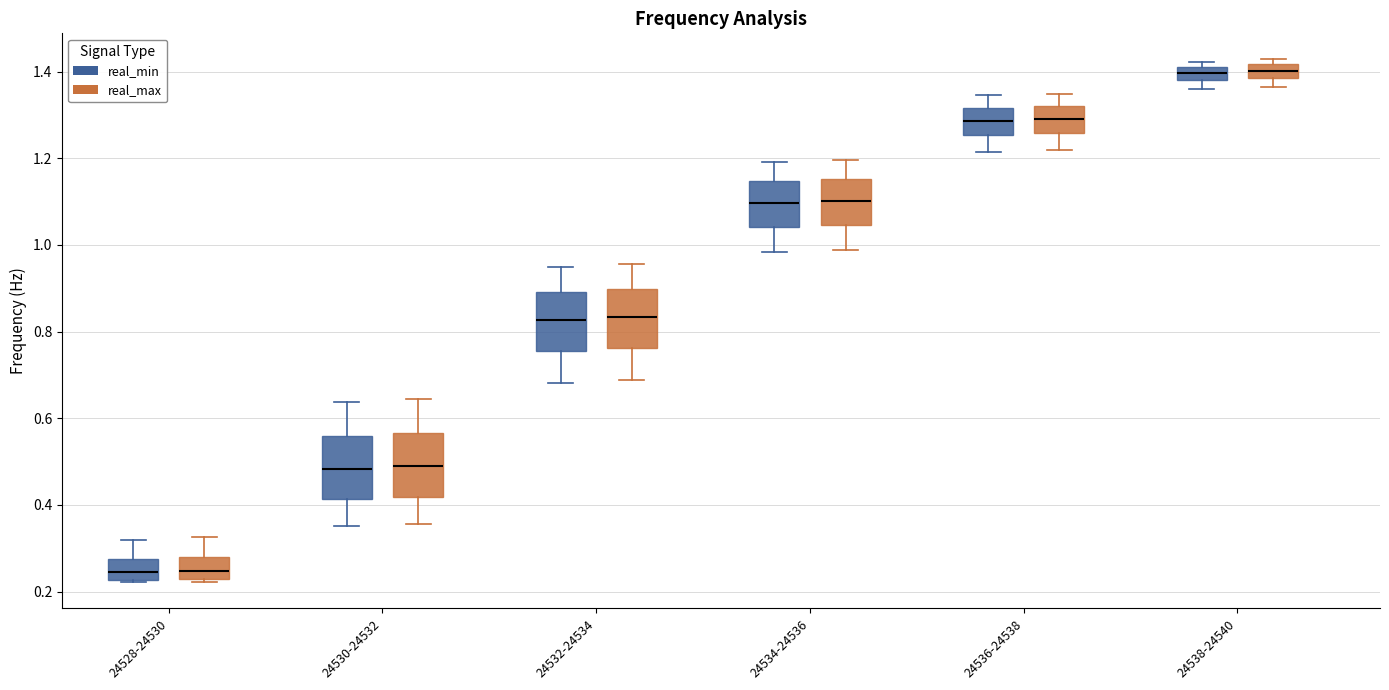

Reading left to right, read every box against the y-axis: the position of its median line, the range the box covers, and the ends of its whiskers. The values are not printed on the chart, so give them approximately, as read against the axis.

24528-24530 (real_min): median 0.24, box 0.22 to 0.28, whiskers 0.22 to 0.32
24528-24530 (real_max): median 0.24, box 0.22 to 0.28, whiskers 0.22 (just below the box's lower edge) to 0.32
24530-24532 (real_min): median 0.48, box 0.42 to 0.56, whiskers 0.36 to 0.64
24530-24532 (real_max): median 0.48, box 0.42 to 0.56, whiskers 0.36 to 0.64
24532-24534 (real_min): median 0.82, box 0.76 to 0.90, whiskers 0.68 to 0.96
24532-24534 (real_max): median 0.84, box 0.76 to 0.90, whiskers 0.68 to 0.96
24534-24536 (real_min): median 1.10, box 1.04 to 1.14, whiskers 0.98 to 1.20
24534-24536 (real_max): median 1.10, box 1.04 to 1.16, whiskers 0.98 to 1.20
24536-24538 (real_min): median 1.28, box 1.26 to 1.32, whiskers 1.22 to 1.34
24536-24538 (real_max): median 1.30, box 1.26 to 1.32, whiskers 1.22 to 1.34
24538-24540 (real_min): median 1.40, box 1.38 to 1.42, whiskers 1.36 to 1.42 (just above the box's upper edge)
24538-24540 (real_max): median 1.40, box 1.38 to 1.42, whiskers 1.36 to 1.42 (just above the box's upper edge)